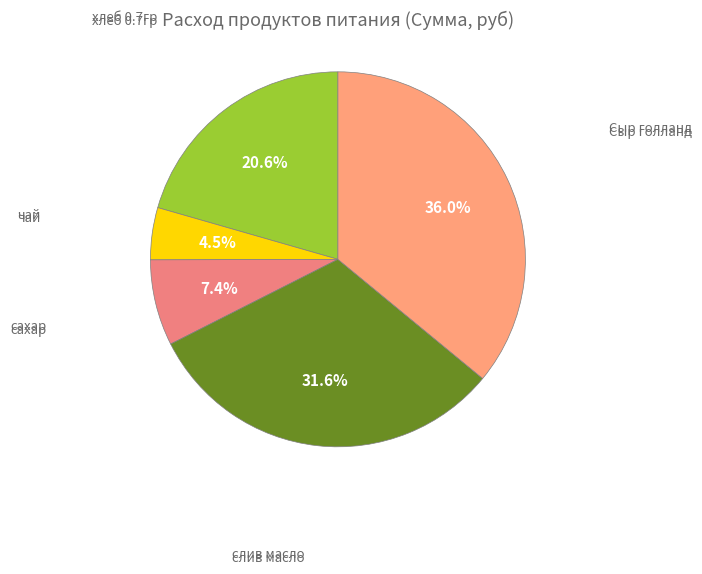

What is the smallest slice in the pie chart?

чай